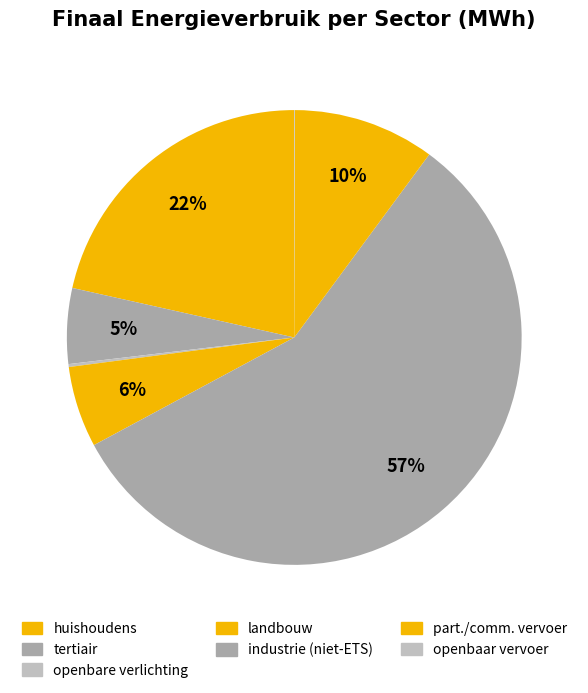

Rank the categories by value from lowest to highest.

openbaar vervoer, openbare verlichting, tertiair, landbouw, particulier en commercieel vervoer, huishoudens, industrie (niet-ETS)